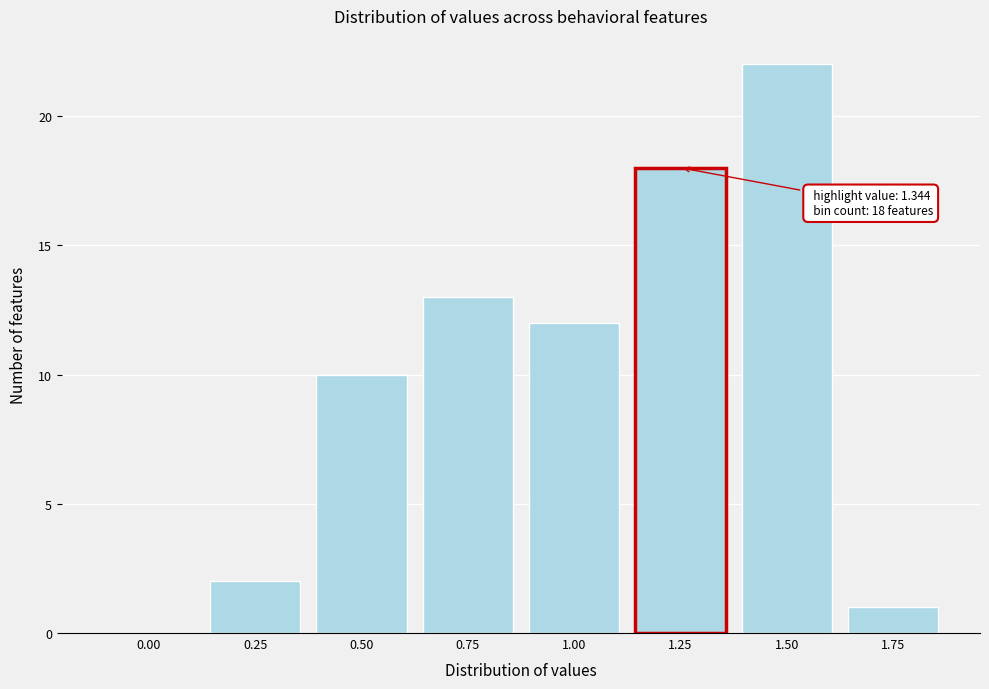

Reading left to right, what are all the values shown in this chart?

0.00=0	0.25=2	0.50=10	0.75=13	1.00=12	1.25=18	1.50=22	1.75=1